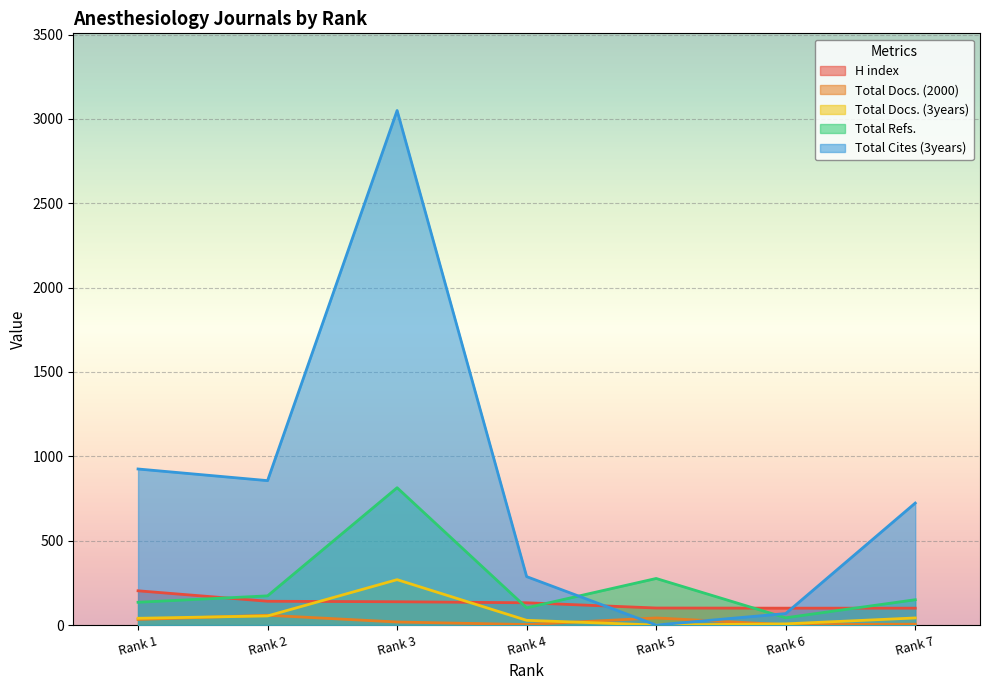

Reading left to right, transcribe all the data shown in this chart.

H index: 203	141	138	132	101	100	100
Total Docs. (2000): 33	58	18	3	42	2	5
Total Docs. (3years): 40	54	269	28	0	7	42
Total Refs.: 135	173	814	102	276	43	150
Total Cites (3years): 925	856	3050	287	0	68	723